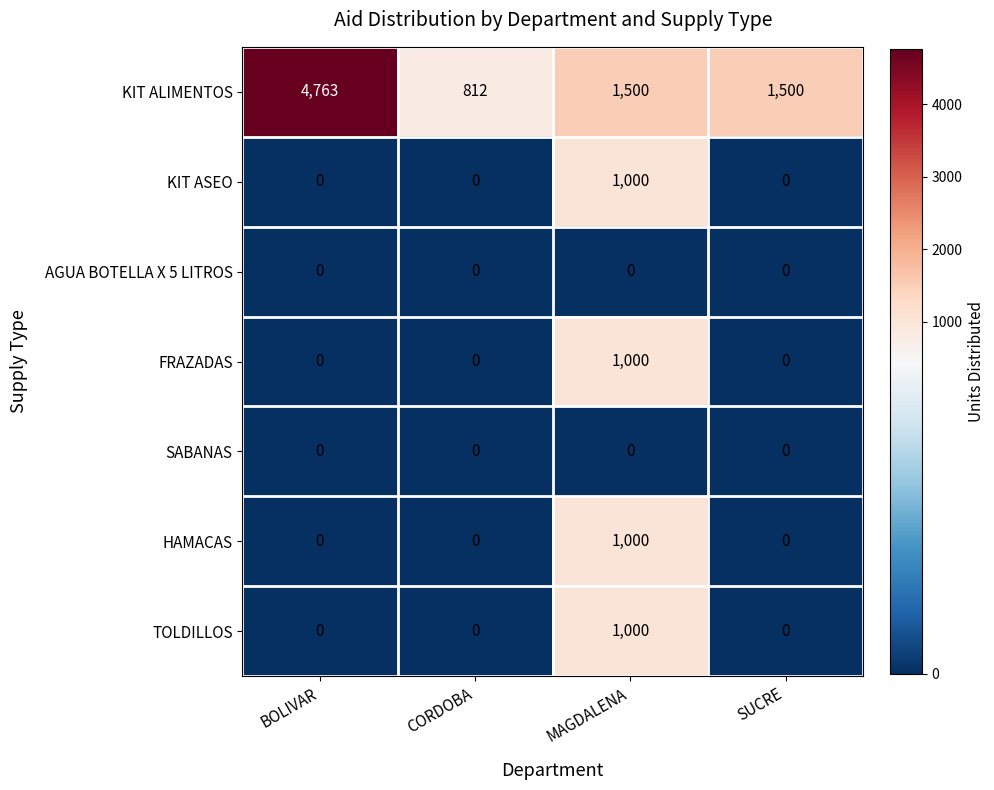

Which series has the largest total across all categories?

KIT ALIMENTOS